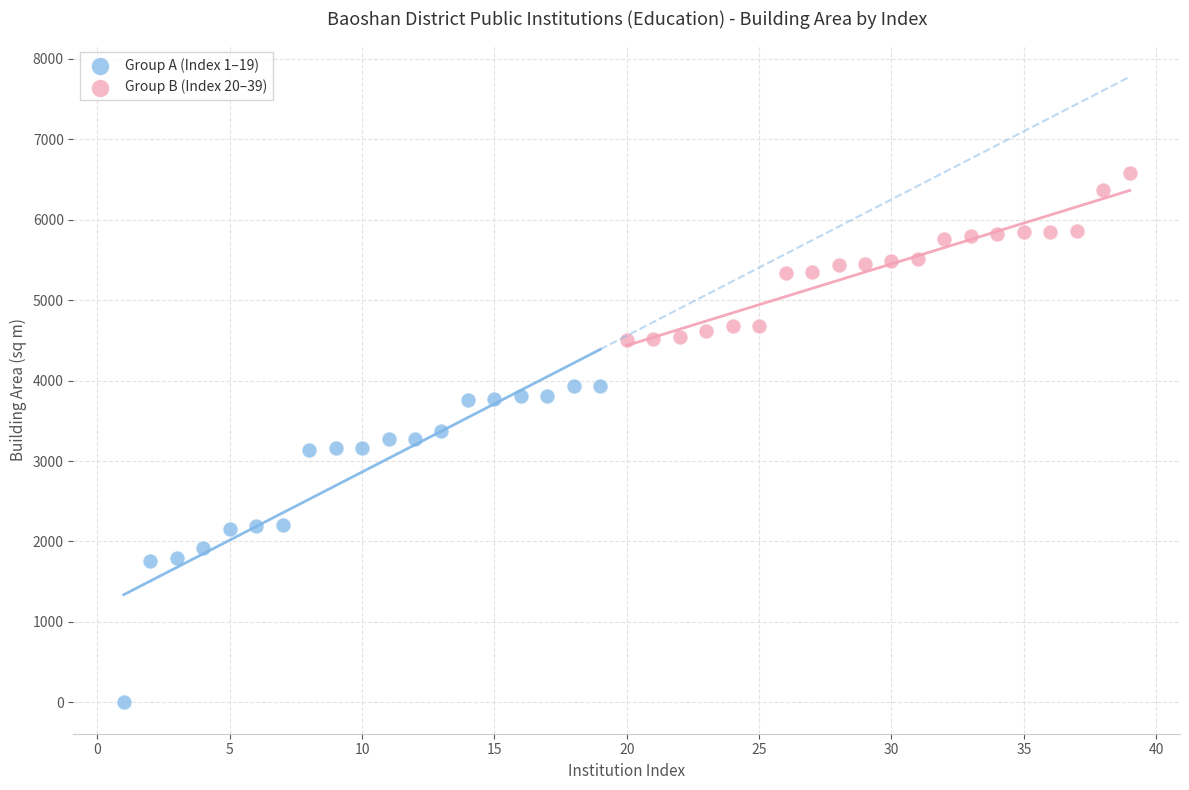

Which series contains the highest Y value?

Group B (Index 20–39)